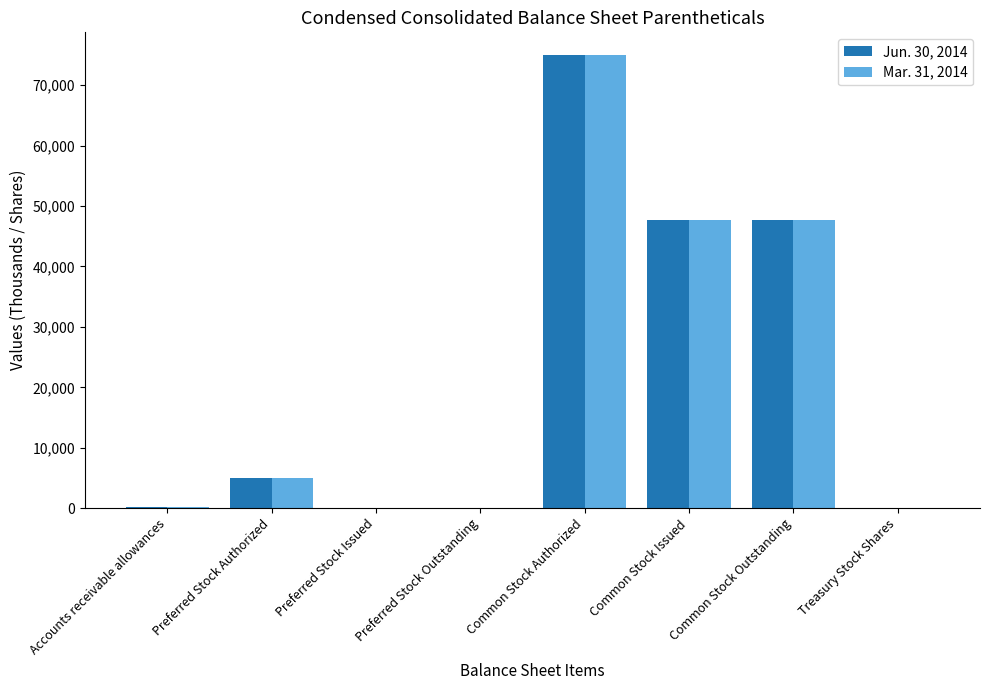

What is the highest value of the Jun. 30, 2014 series?

75000